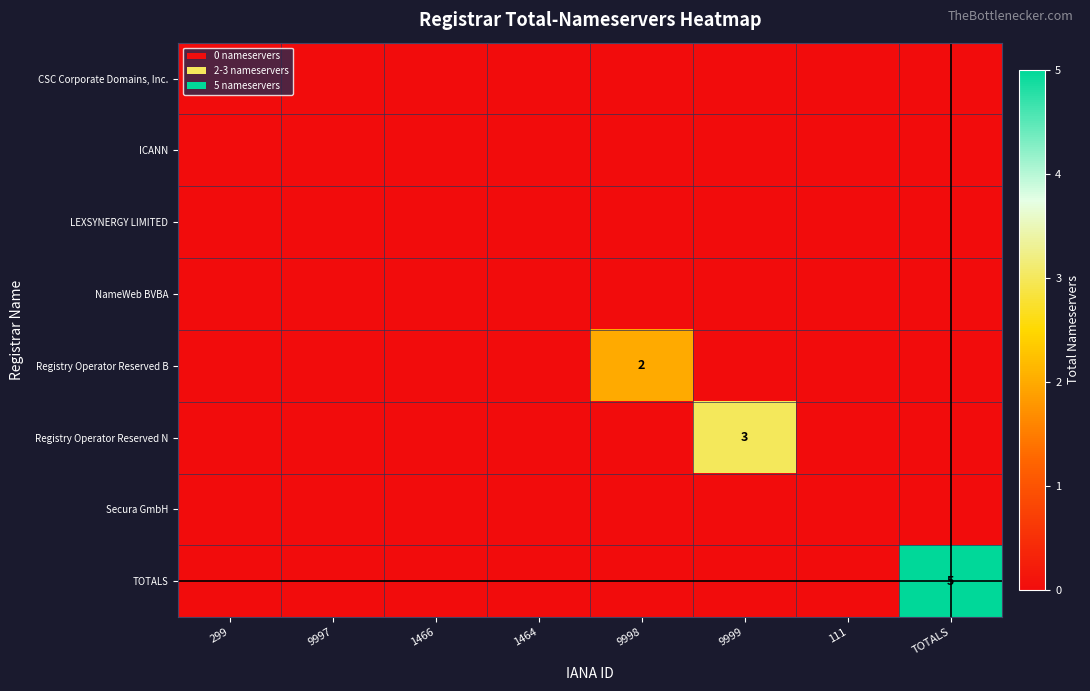

At TOTALS, list the series in order from smallest to largest.

CSC Corporate Domains, Inc., ICANN, LEXSYNERGY LIMITED, NameWeb BVBA, Registry Operator Reserved B, Registry Operator Reserved N, Secura GmbH, TOTALS